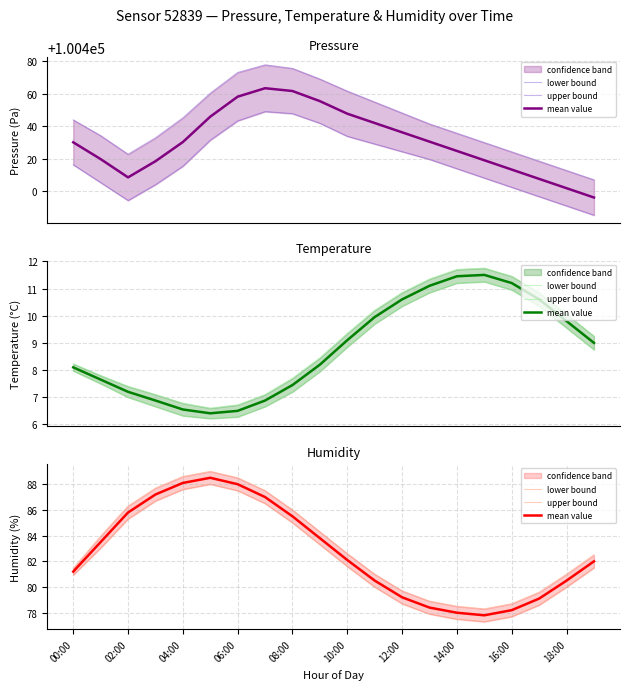

What is the minimum value for lower bound?

77.3